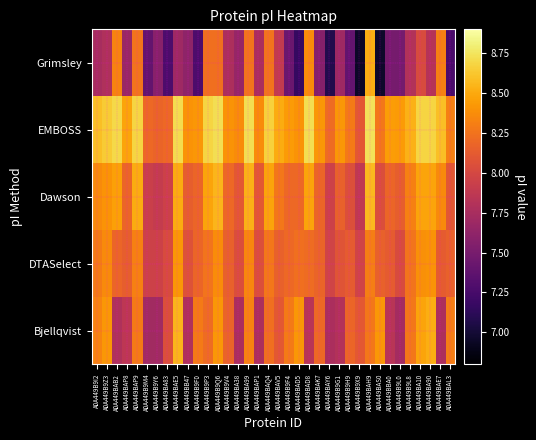

Reading right to left, what are all the values shown in this chart?

Bjellqvist: A0A449BAL3=8.3	A0A449BAE7=7.8	A0A449BA90=8.5	A0A449BA10=8.5	A0A449B9L8=8.3	A0A449B9L0=7.7	A0A449BBA0=7.8	A0A449BAS0=8.4	A0A449BAH9=8.3	A0A449B9X9=8.1	A0A449B9H9=8.2	A0A449B9G1=7.8	A0A449BAY6=7.8	A0A449BAK7=8.2	A0A449BAD8=7.8	A0A449BAD5=8.4	A0A449B9F4=8.3	A0A449BAV5=8.1	A0A449BAQ4=8.2	A0A449BAP1=7.8	A0A449BA99=8.3	A0A449BA38=7.8	A0A449B9V4=8.2	A0A449B9Q6=8.4	A0A449B9P3=8.2	A0A449B9F0=8.3	A0A449BB47=7.8	A0A449BAE5=8.6	A0A449BA83=8.1	A0A449B9Y6=7.7	A0A449B9M4=7.7	A0A449BAP9=8.3	A0A449BAP8=7.9	A0A449BAB2=7.8	A0A449B9Z3=8.4	A0A449B9I2=8.3
DTASelect: A0A449BAL3=8.2	A0A449BAE7=8.1	A0A449BA90=8.4	A0A449BA10=8.4	A0A449B9L8=8.3	A0A449B9L0=8.0	A0A449BBA0=8.1	A0A449BAS0=8.2	A0A449BAH9=8.3	A0A449B9X9=8.0	A0A449B9H9=8.1	A0A449B9G1=8.1	A0A449BAY6=8.0	A0A449BAK7=8.2	A0A449BAD8=8.2	A0A449BAD5=8.2	A0A449B9F4=8.2	A0A449BAV5=8.2	A0A449BAQ4=8.3	A0A449BAP1=8.1	A0A449BA99=8.3	A0A449BA38=8.0	A0A449B9V4=8.2	A0A449B9Q6=8.4	A0A449B9P3=8.3	A0A449B9F0=8.2	A0A449BB47=8.1	A0A449BAE5=8.4	A0A449BA83=8.0	A0A449B9Y6=8.0	A0A449B9M4=8.0	A0A449BAP9=8.3	A0A449BAP8=8.1	A0A449BAB2=8.2	A0A449B9Z3=8.4	A0A449B9I2=8.3
Dawson: A0A449BAL3=8.1	A0A449BAE7=8.4	A0A449BA90=8.5	A0A449BA10=8.5	A0A449B9L8=8.3	A0A449B9L0=8.1	A0A449BBA0=8.2	A0A449BAS0=8.0	A0A449BAH9=8.6	A0A449B9X9=7.9	A0A449B9H9=8.1	A0A449B9G1=8.2	A0A449BAY6=8.0	A0A449BAK7=8.2	A0A449BAD8=8.5	A0A449BAD5=8.2	A0A449B9F4=8.2	A0A449BAV5=8.3	A0A449BAQ4=8.5	A0A449BAP1=8.1	A0A449BA99=8.5	A0A449BA38=8.1	A0A449B9V4=8.2	A0A449B9Q6=8.6	A0A449B9P3=8.5	A0A449B9F0=8.2	A0A449BB47=8.1	A0A449BAE5=8.5	A0A449BA83=8.0	A0A449B9Y6=7.9	A0A449B9M4=7.9	A0A449BAP9=8.5	A0A449BAP8=8.2	A0A449BAB2=8.5	A0A449B9Z3=8.4	A0A449B9I2=8.4
EMBOSS: A0A449BAL3=8.3	A0A449BAE7=8.6	A0A449BA90=8.7	A0A449BA10=8.7	A0A449B9L8=8.5	A0A449B9L0=8.4	A0A449BBA0=8.4	A0A449BAS0=8.3	A0A449BAH9=8.7	A0A449B9X9=8.1	A0A449B9H9=8.3	A0A449B9G1=8.4	A0A449BAY6=8.2	A0A449BAK7=8.4	A0A449BAD8=8.7	A0A449BAD5=8.4	A0A449B9F4=8.4	A0A449BAV5=8.5	A0A449BAQ4=8.7	A0A449BAP1=8.4	A0A449BA99=8.7	A0A449BA38=8.4	A0A449B9V4=8.4	A0A449B9Q6=8.7	A0A449B9P3=8.7	A0A449B9F0=8.4	A0A449BB47=8.4	A0A449BAE5=8.7	A0A449BA83=8.2	A0A449B9Y6=8.2	A0A449B9M4=8.2	A0A449BAP9=8.7	A0A449BAP8=8.5	A0A449BAB2=8.7	A0A449B9Z3=8.6	A0A449B9I2=8.6
Grimsley: A0A449BAL3=7.3	A0A449BAE7=8.3	A0A449BA90=7.8	A0A449BA10=8.0	A0A449B9L8=7.8	A0A449B9L0=7.5	A0A449BBA0=7.5	A0A449BAS0=7.0	A0A449BAH9=8.5	A0A449B9X9=6.9	A0A449B9H9=7.4	A0A449B9G1=7.7	A0A449BAY6=7.1	A0A449BAK7=7.6	A0A449BAD8=8.4	A0A449BAD5=7.2	A0A449B9F4=7.4	A0A449BAV5=7.9	A0A449BAQ4=8.3	A0A449BAP1=7.8	A0A449BA99=8.3	A0A449BA38=7.7	A0A449B9V4=7.8	A0A449B9Q6=8.2	A0A449B9P3=8.2	A0A449B9F0=7.3	A0A449BB47=7.6	A0A449BAE5=7.7	A0A449BA83=7.3	A0A449B9Y6=7.6	A0A449B9M4=7.4	A0A449BAP9=8.3	A0A449BAP8=7.7	A0A449BAB2=8.3	A0A449B9Z3=7.8	A0A449B9I2=7.7